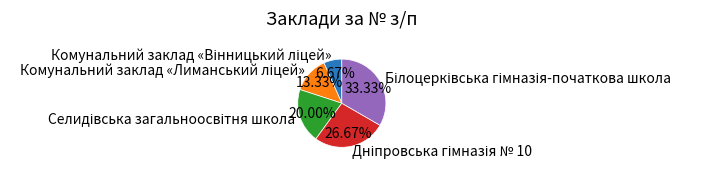

Is there a majority slice in this chart?

No